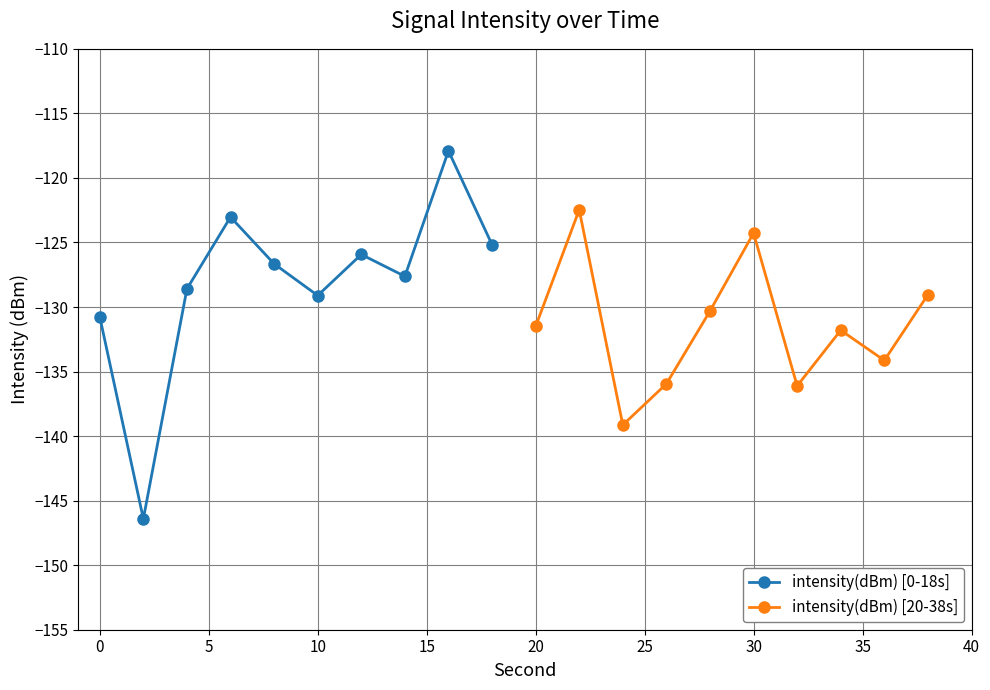

True or false: intensity(dBm) [20-38s] has a value of -43.3 at 20.

False